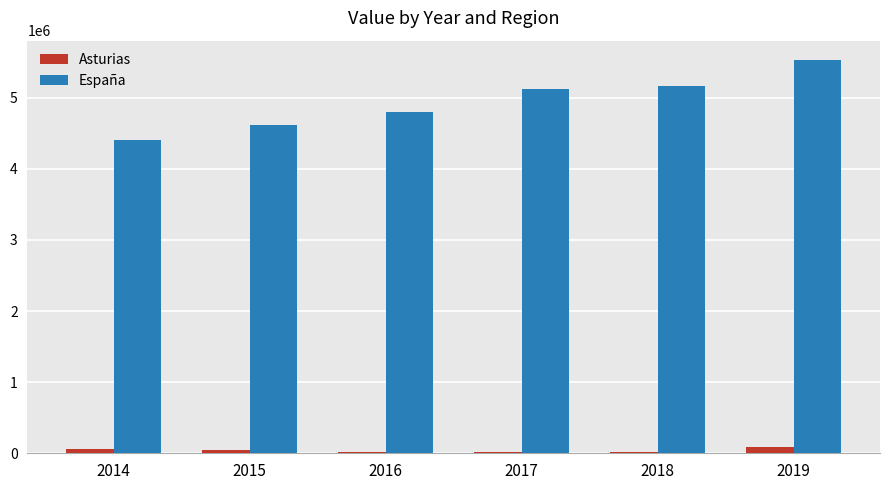

At which category is the sum across all series the highest?

2019